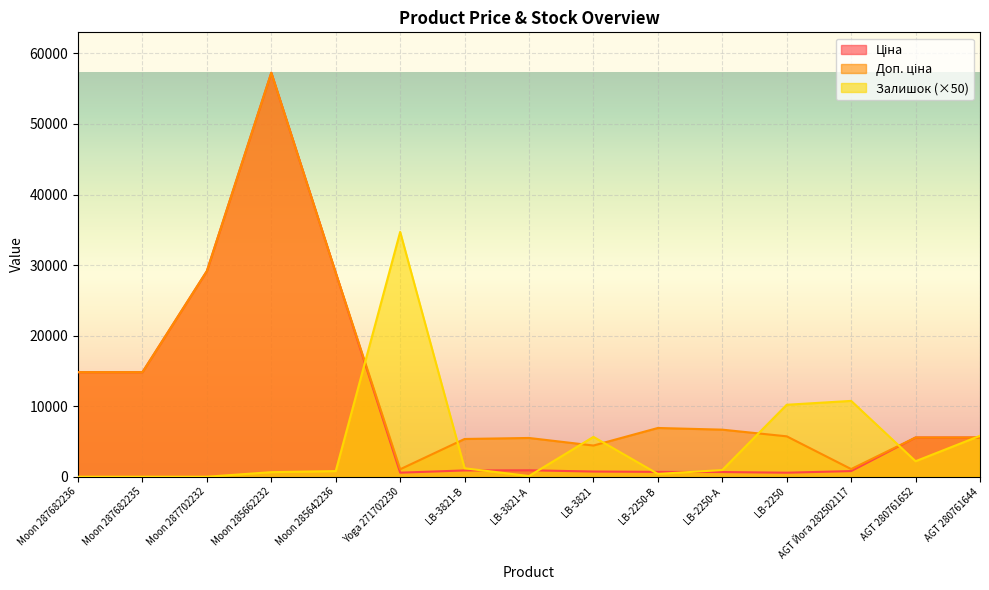

List the series in order of their overall mean, highest first.

Доп. ціна, Ціна, Залишок